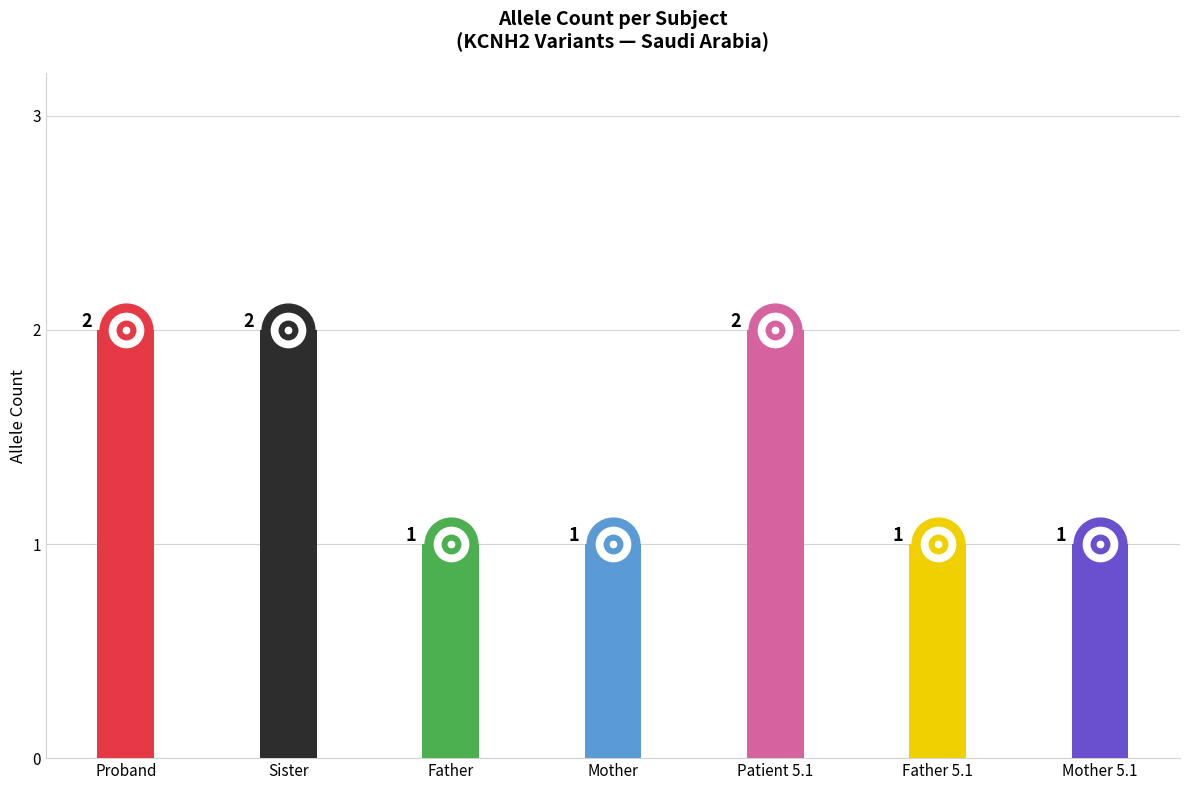

What is the difference between the maximum and minimum values?

1